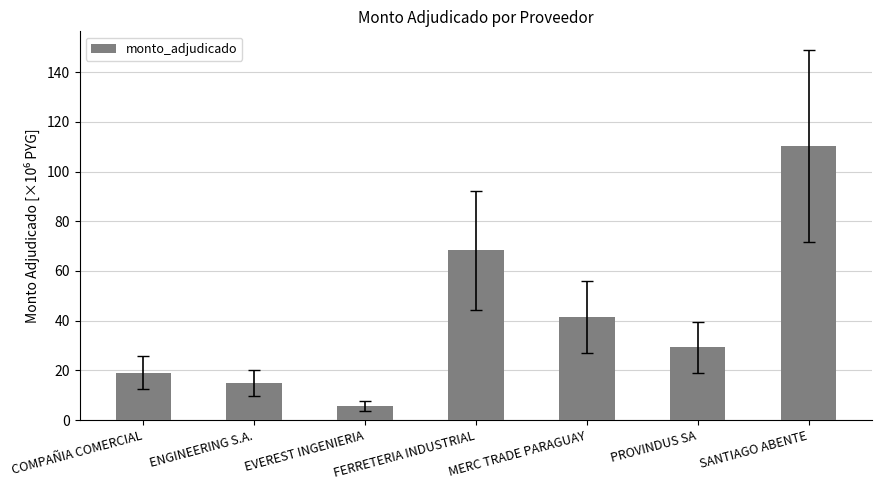

What is the difference between the values at ENGINEERING S.A. and EVEREST INGENIERIA?

9500926